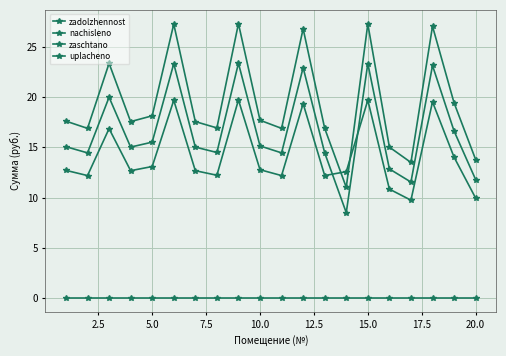

True or false: nachisleno and zadolzhennost intersect in this chart.

True